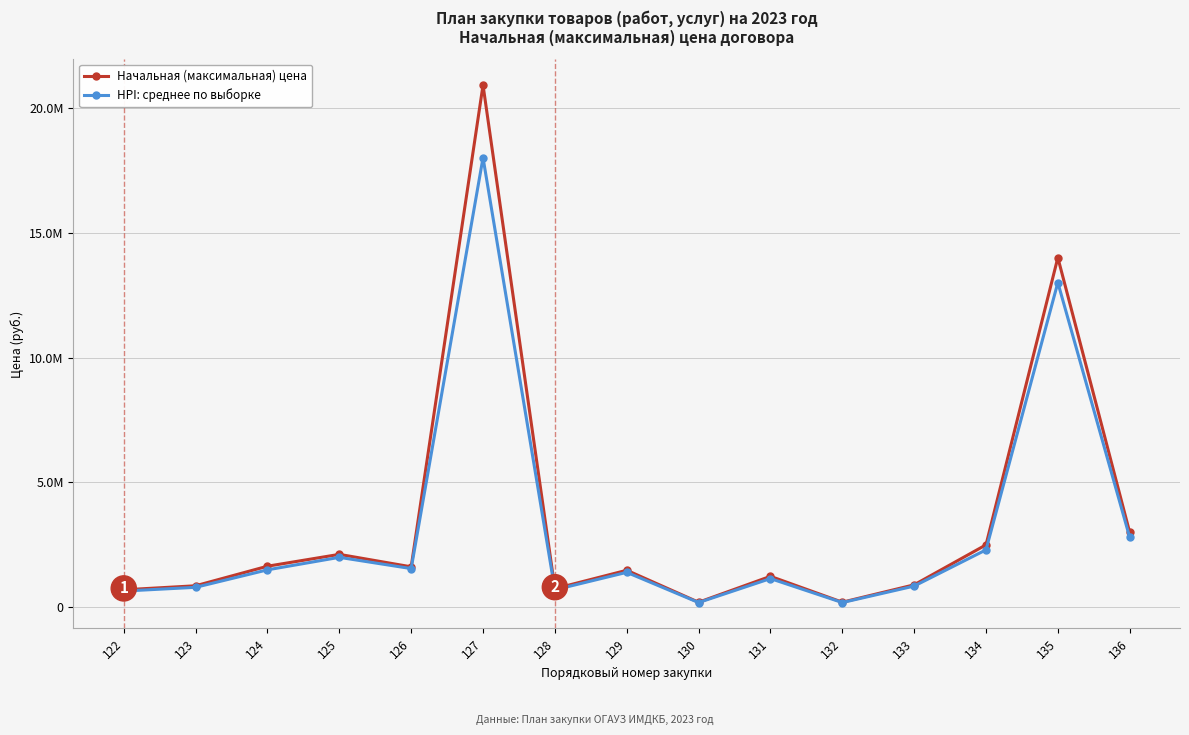

What is the value of the HPI: среднее по выборке point at the 13th from the left?

2300000.0